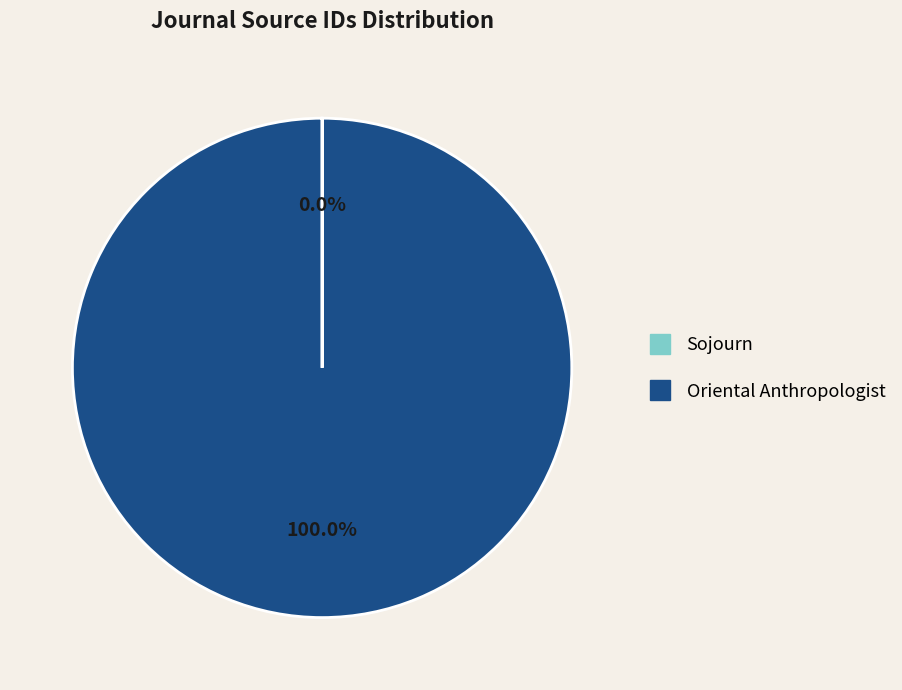

Which category has the biggest portion of the pie?

Oriental Anthropologist